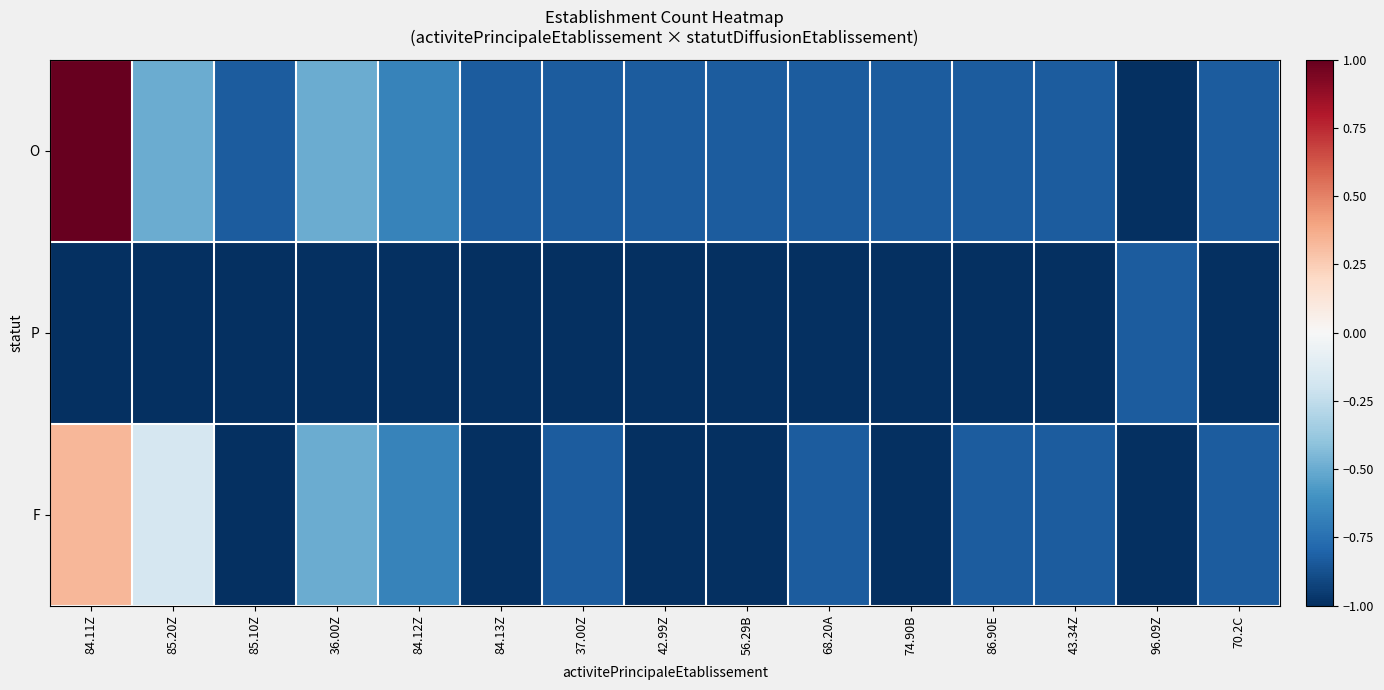

Which series has the widest spread of values?

O